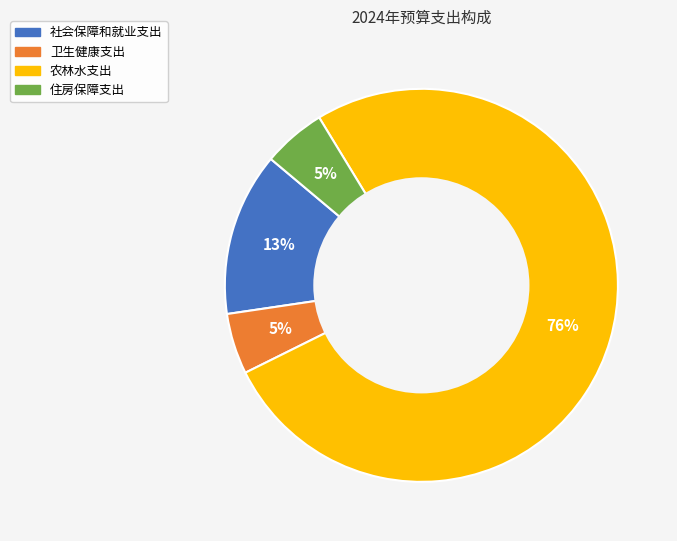

To the nearest percent, what is the difference between the 社会保障和就业支出 and 卫生健康支出 slice percentages?

8%